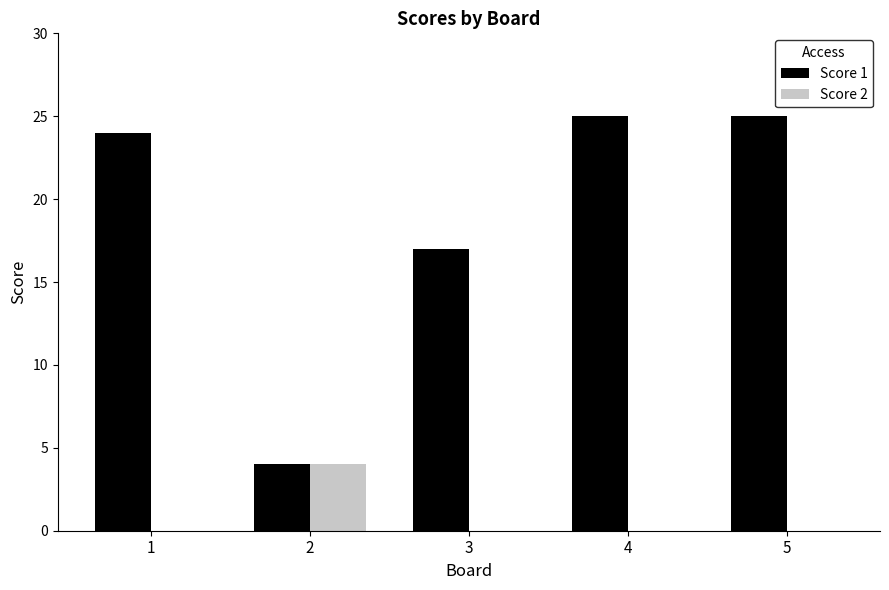

At which label is Score 1 closest to 14?

3